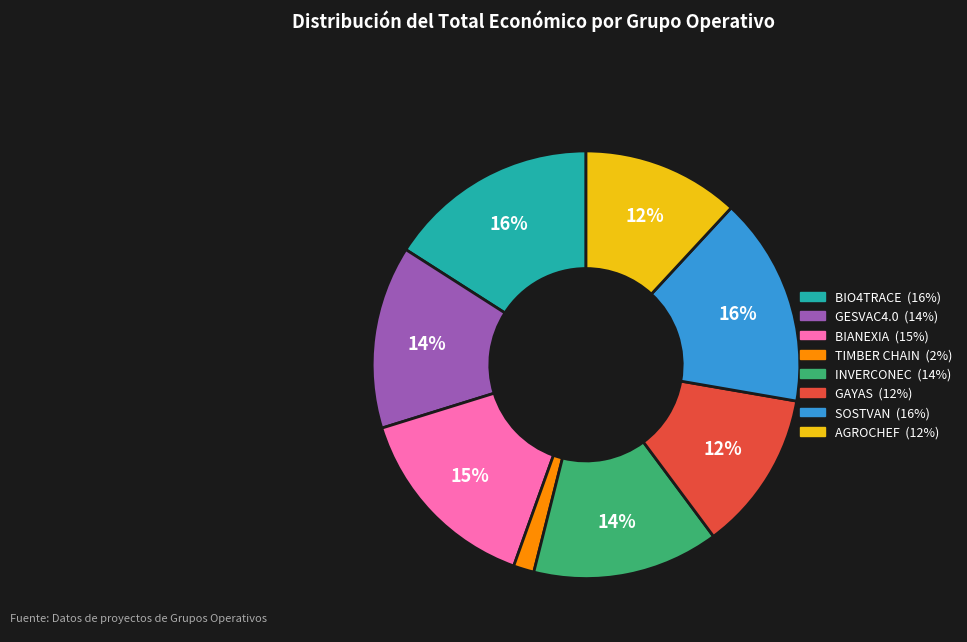

Do SOSTVAN and BIO4TRACE together represent more than half of the pie?

No